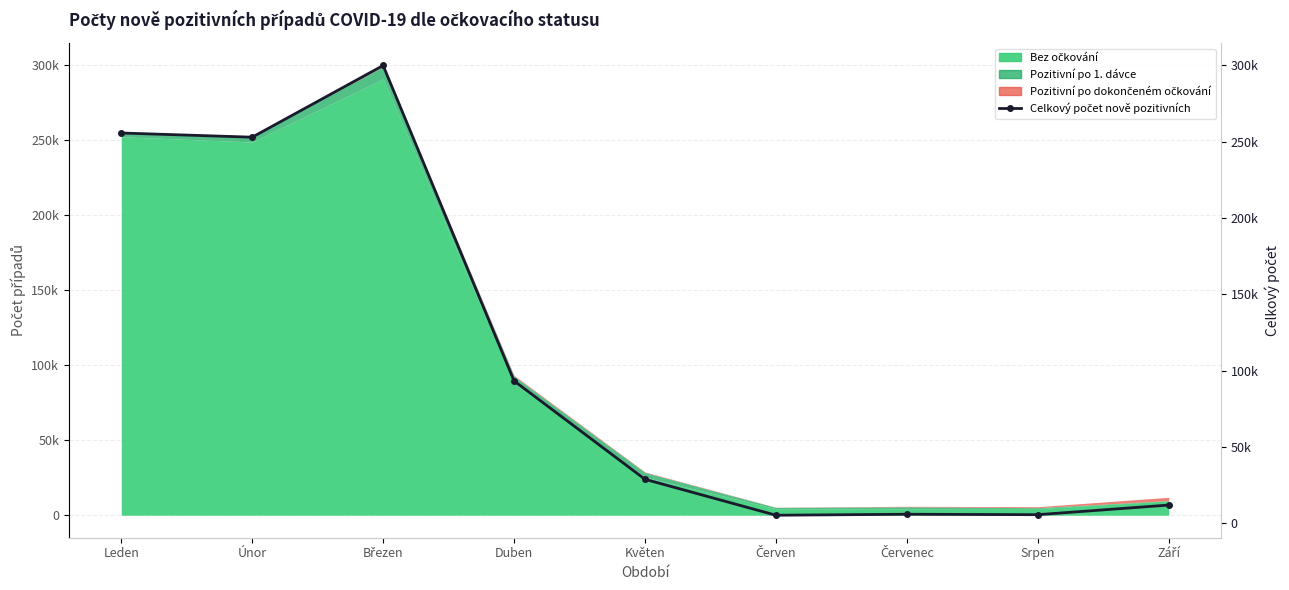

List the labels in order of value, largest first.

Březen, Leden, Únor, Duben, Květen, Září, Červenec, Srpen, Červen